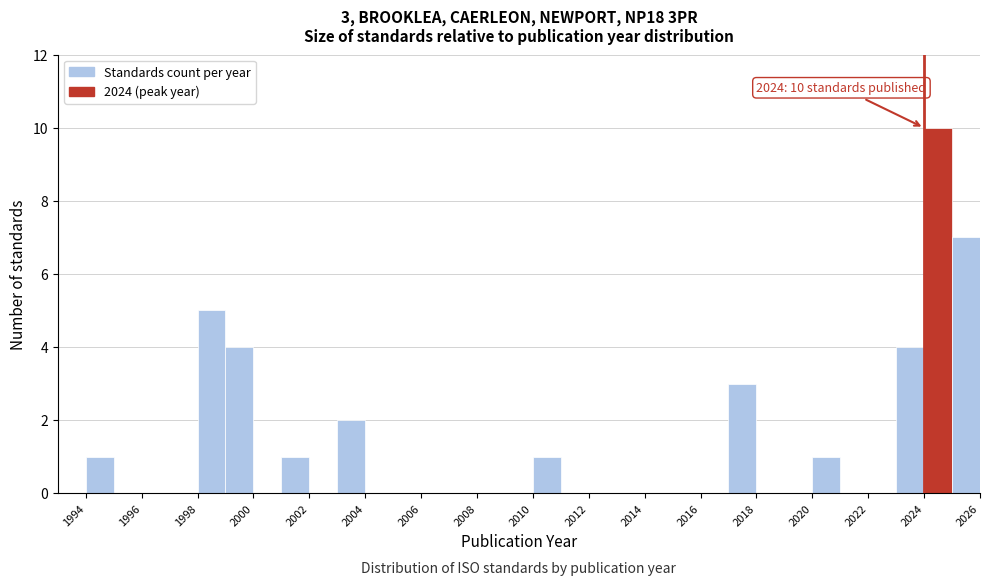

Over which range of the x-axis is the bar tallest?

2024 to 2025